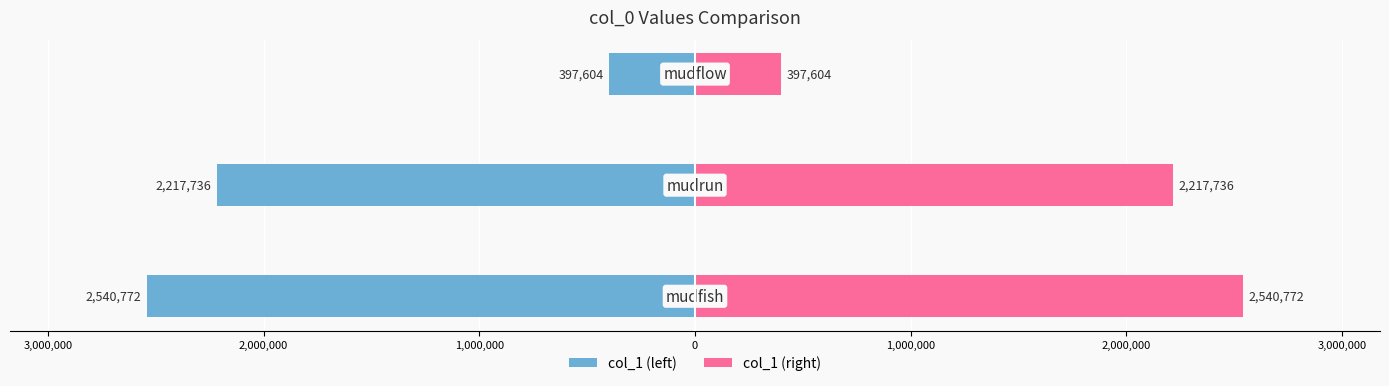

What is the lowest value of the col_1 (right) series?

397604